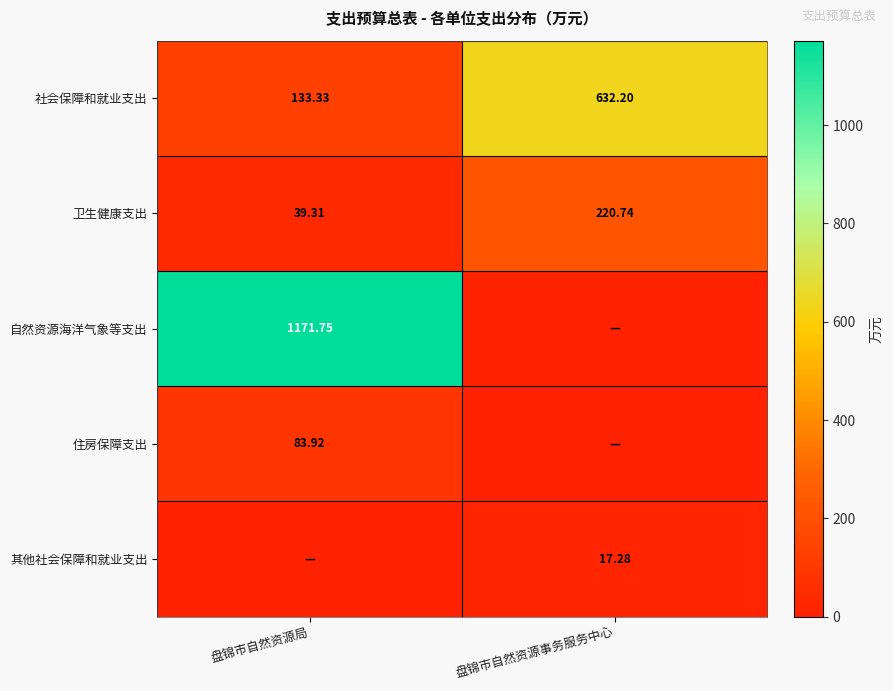

How many series are shown in this chart?

5